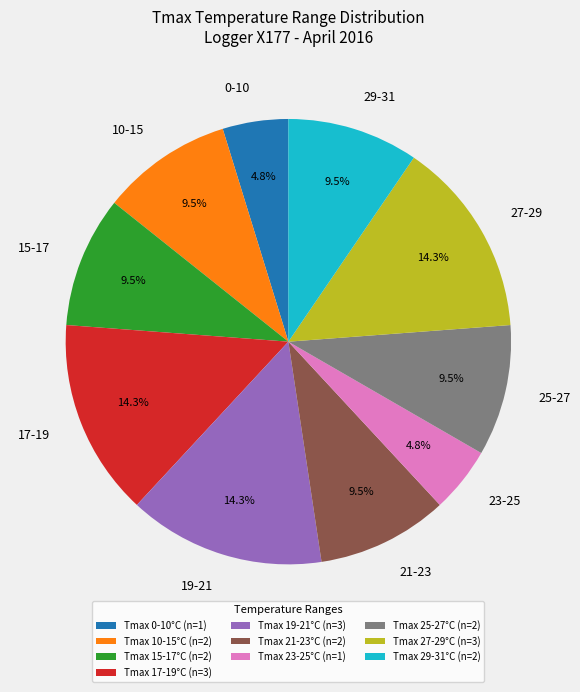

How many segments does this pie chart have?

10